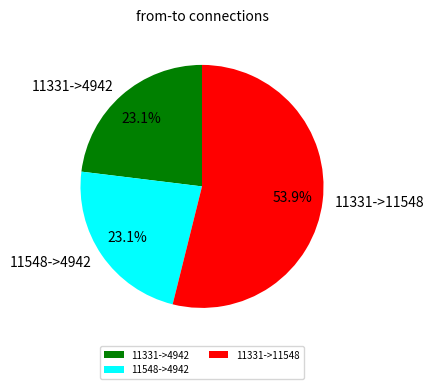

Do 11331->11548 and 11548->4942 together represent more than half of the pie?

Yes